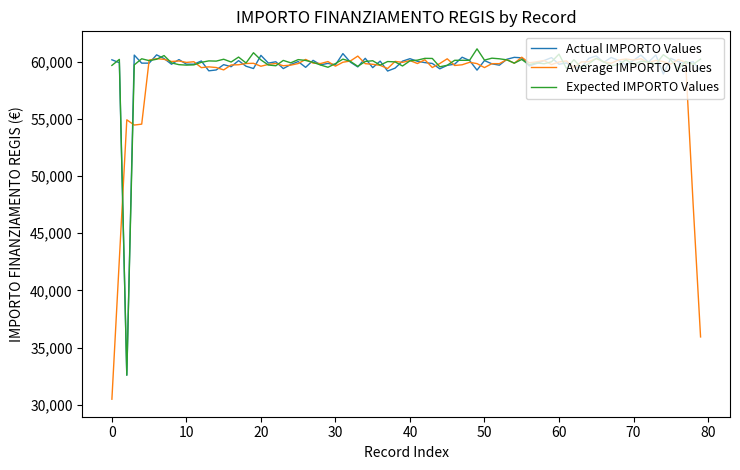

Which series has the largest range (max minus min)?

Average IMPORTO Values